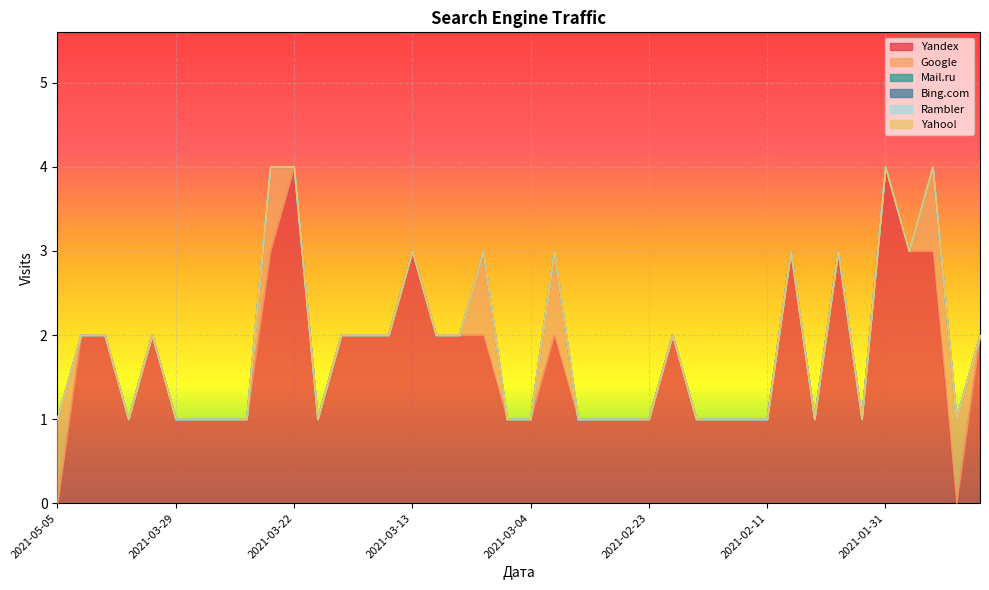

True or false: Bing.com and Google cross at least once.

False